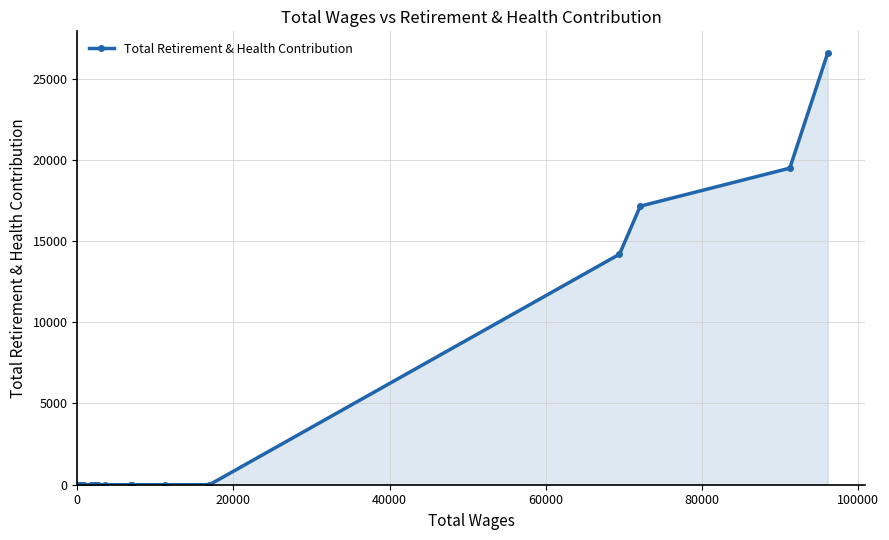

What is the difference between the second highest and second lowest values?

19487